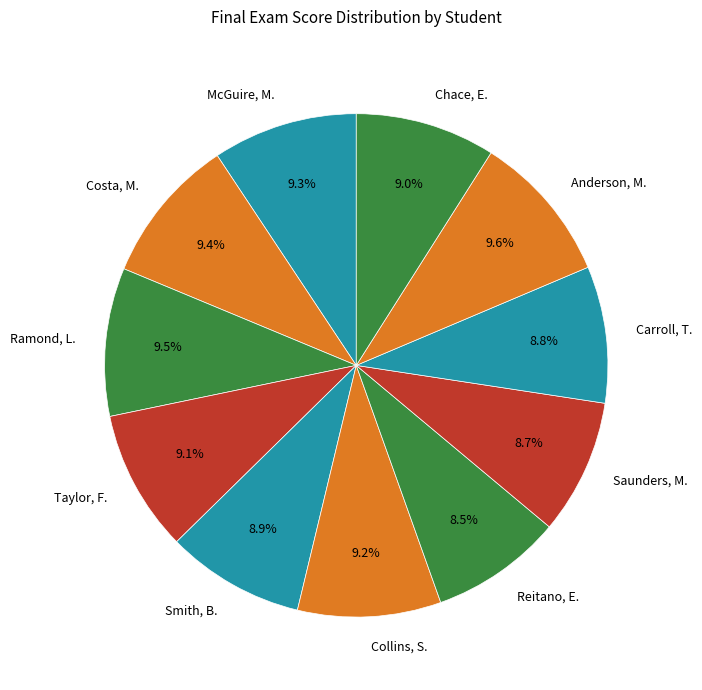

Is there a majority slice in this chart?

No